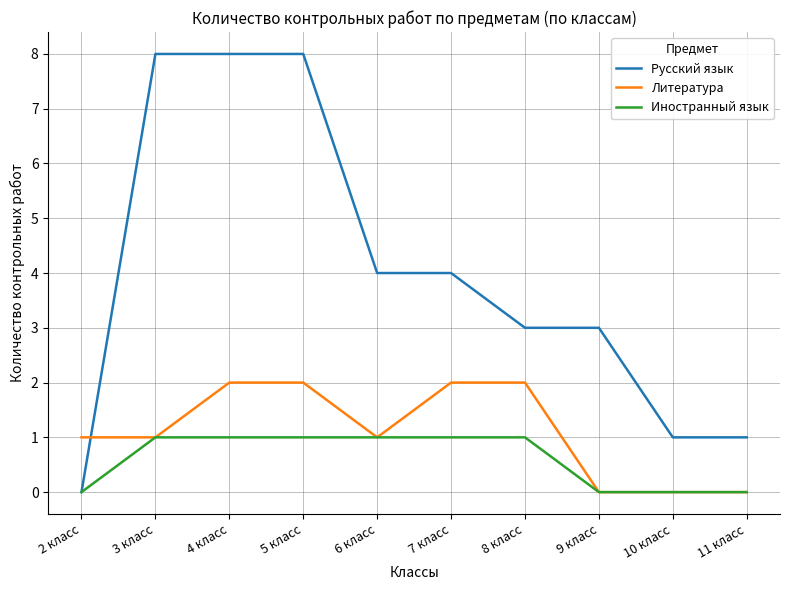

Which series changed the most between 5 класс and 9 класс?

Русский язык